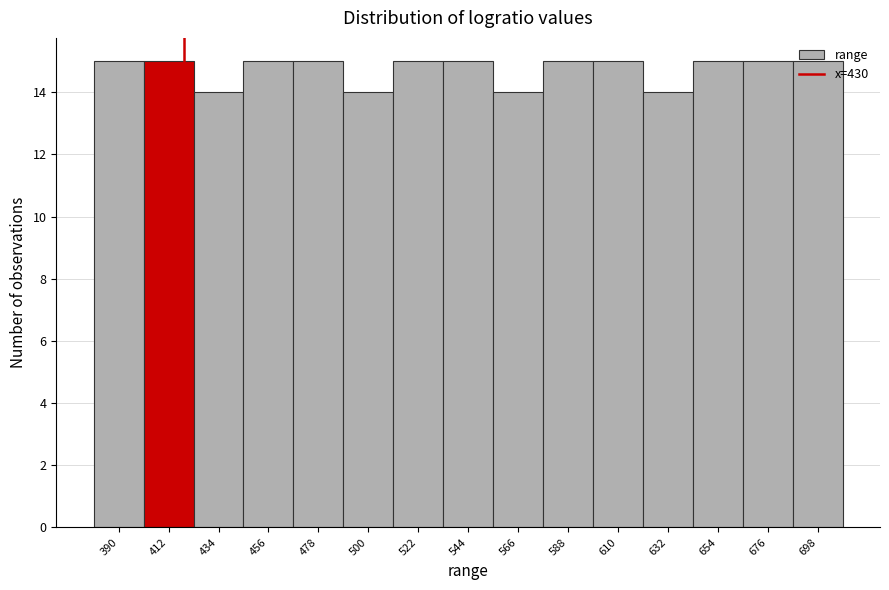

What is the value of the 5th bar from the left?

15